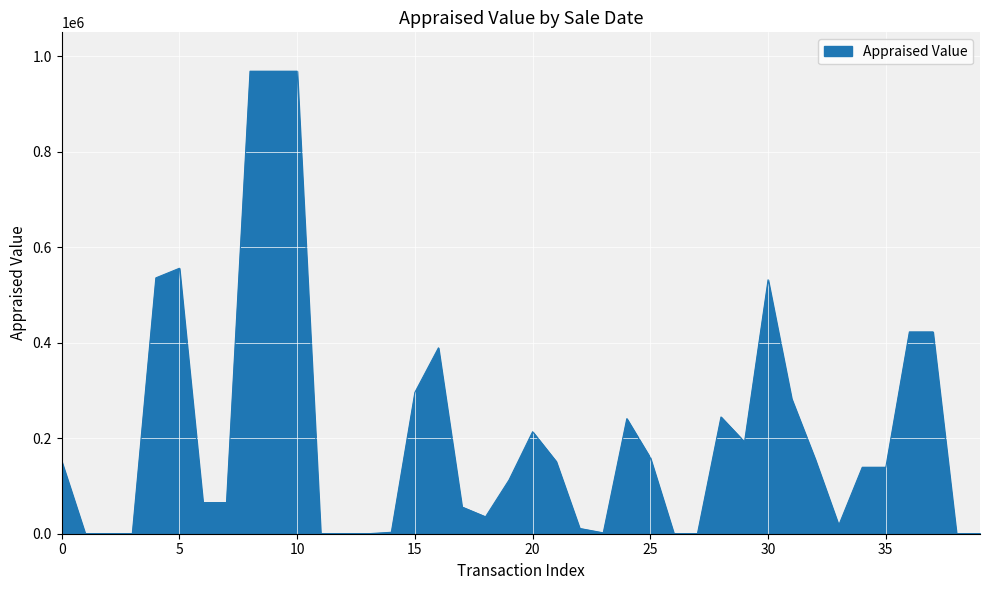

What is the maximum value shown in the chart?

968600